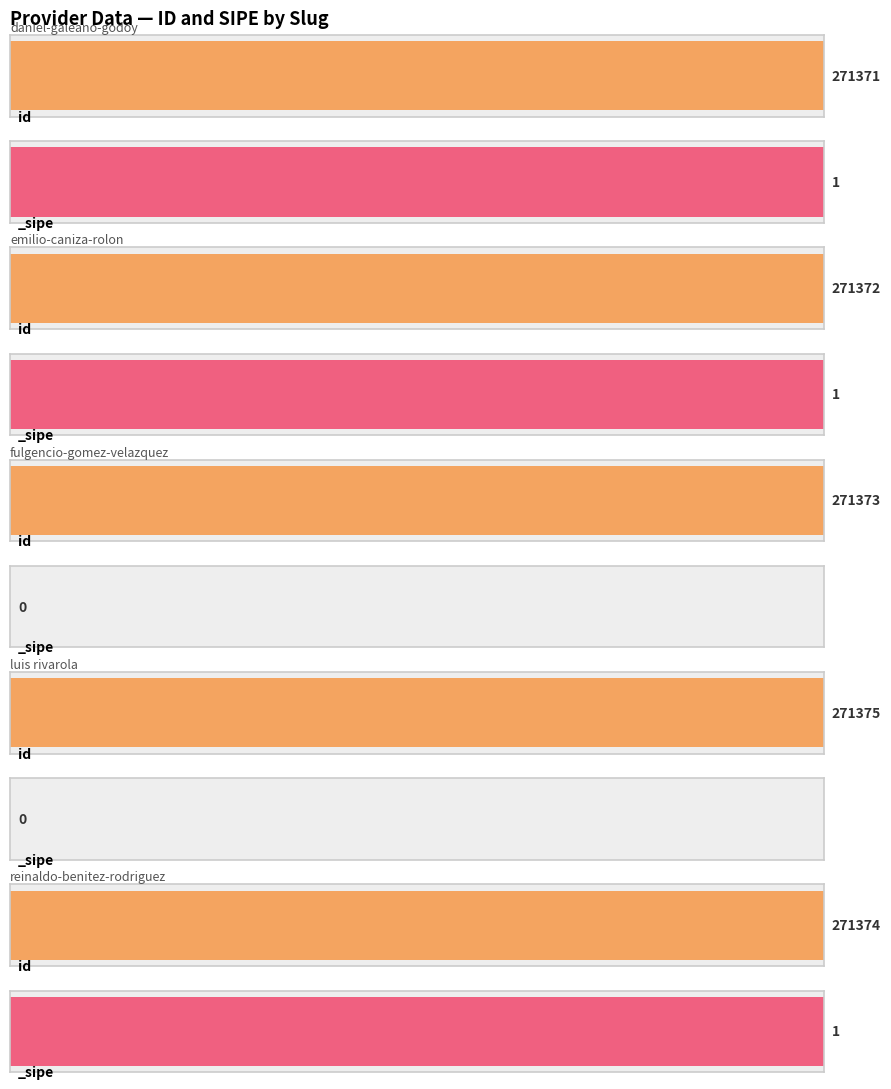

At how many categories does at least one series exceed 125584?

5